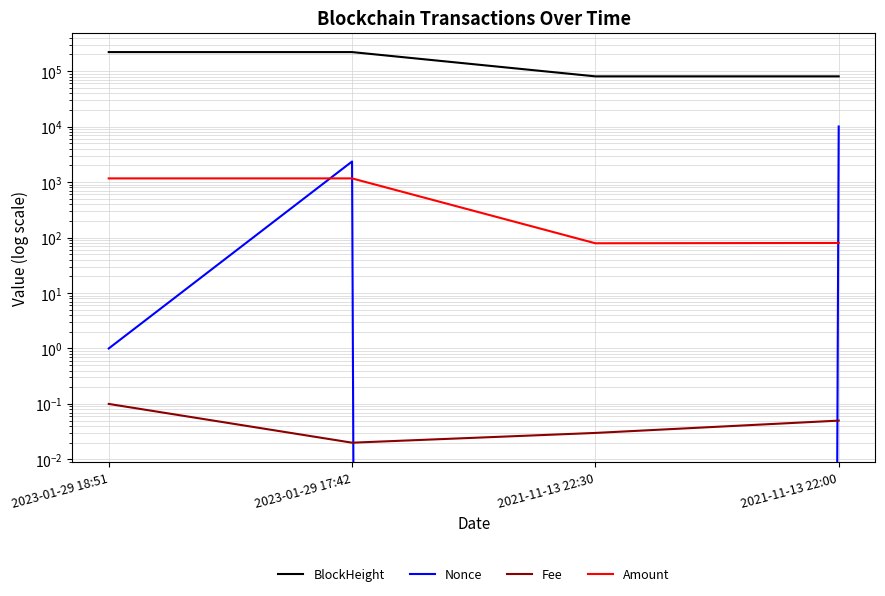

What are all the series names shown in the legend?

BlockHeight, Nonce, Fee, Amount